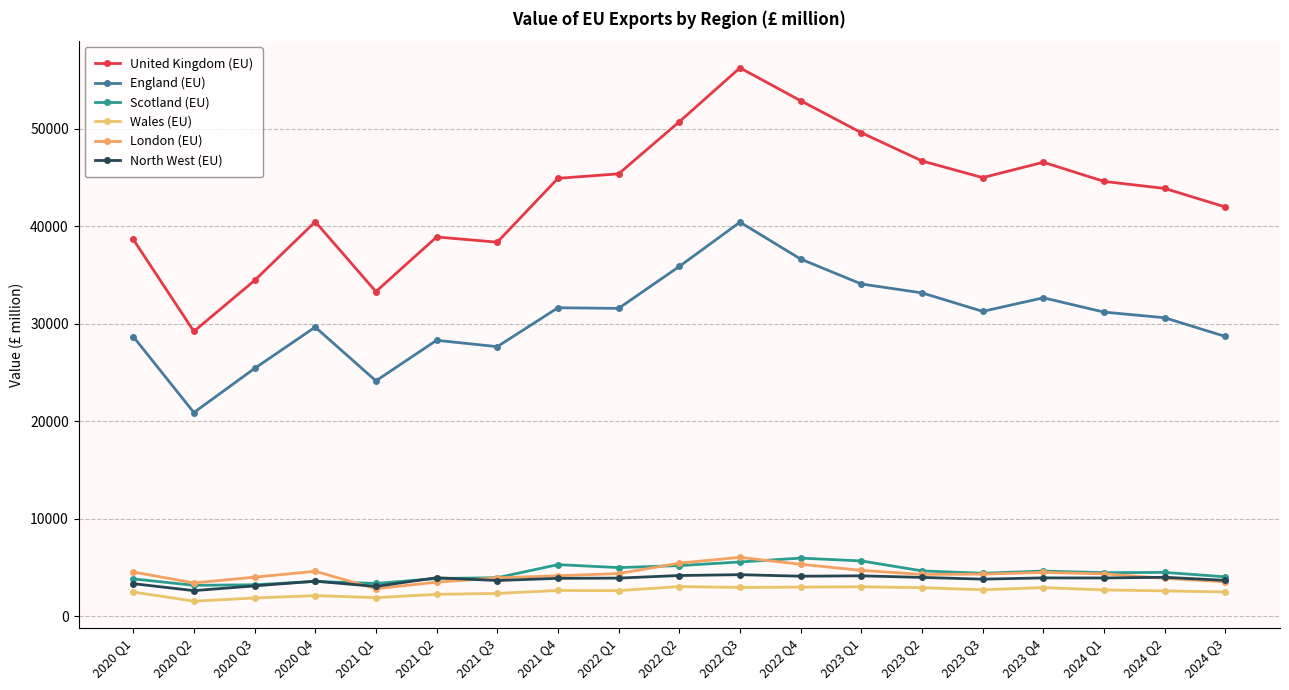

Does the chart have visible grid lines?

Yes